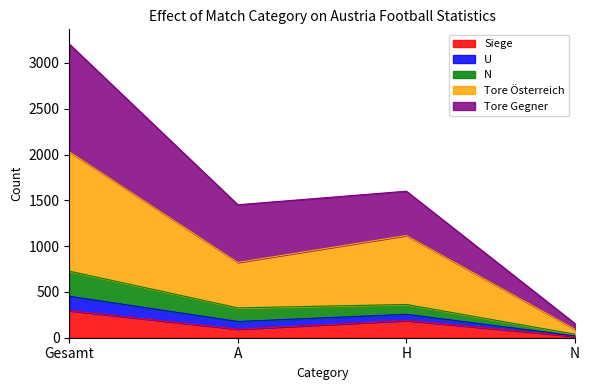

What is the label of the 4th point from the left?

N